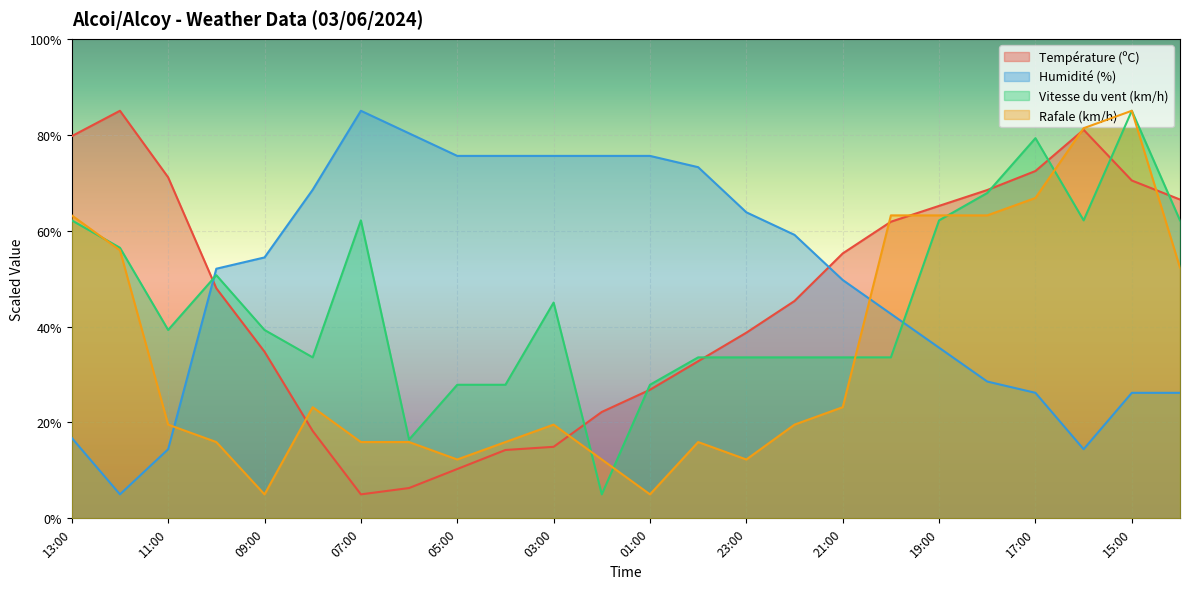

Reading left to right, transcribe all the data shown in this chart.

Température (ºC): 13:00=79.7	12:00=85.0	11:00=71.1	10:00=48.0	09:00=34.8	08:00=18.2	07:00=5.0	06:00=6.3	05:00=10.3	04:00=14.3	03:00=14.9	02:00=22.2	01:00=26.8	00:00=32.8	23:00=38.7	22:00=45.3	21:00=55.2	20:00=61.9	19:00=65.2	18:00=68.5	17:00=72.4	16:00=81.0	15:00=70.5	14:00=66.5
Humidité (%): 13:00=16.8	12:00=5.0	11:00=14.4	10:00=52.1	09:00=54.4	08:00=68.5	07:00=85.0	06:00=80.3	05:00=75.6	04:00=75.6	03:00=75.6	02:00=75.6	01:00=75.6	00:00=73.2	23:00=63.8	22:00=59.1	21:00=49.7	20:00=42.6	19:00=35.6	18:00=28.5	17:00=26.2	16:00=14.4	15:00=26.2	14:00=26.2
Vitesse du vent (km/h): 13:00=62.1	12:00=56.4	11:00=39.3	10:00=50.7	09:00=39.3	08:00=33.6	07:00=62.1	06:00=16.4	05:00=27.9	04:00=27.9	03:00=45.0	02:00=5.0	01:00=27.9	00:00=33.6	23:00=33.6	22:00=33.6	21:00=33.6	20:00=33.6	19:00=62.1	18:00=67.9	17:00=79.3	16:00=62.1	15:00=85.0	14:00=62.1
Rafale (km/h): 13:00=63.2	12:00=55.9	11:00=19.5	10:00=15.9	09:00=5.0	08:00=23.2	07:00=15.9	06:00=15.9	05:00=12.3	04:00=15.9	03:00=19.5	02:00=12.3	01:00=5.0	00:00=15.9	23:00=12.3	22:00=19.5	21:00=23.2	20:00=63.2	19:00=63.2	18:00=63.2	17:00=66.8	16:00=81.4	15:00=85.0	14:00=52.3